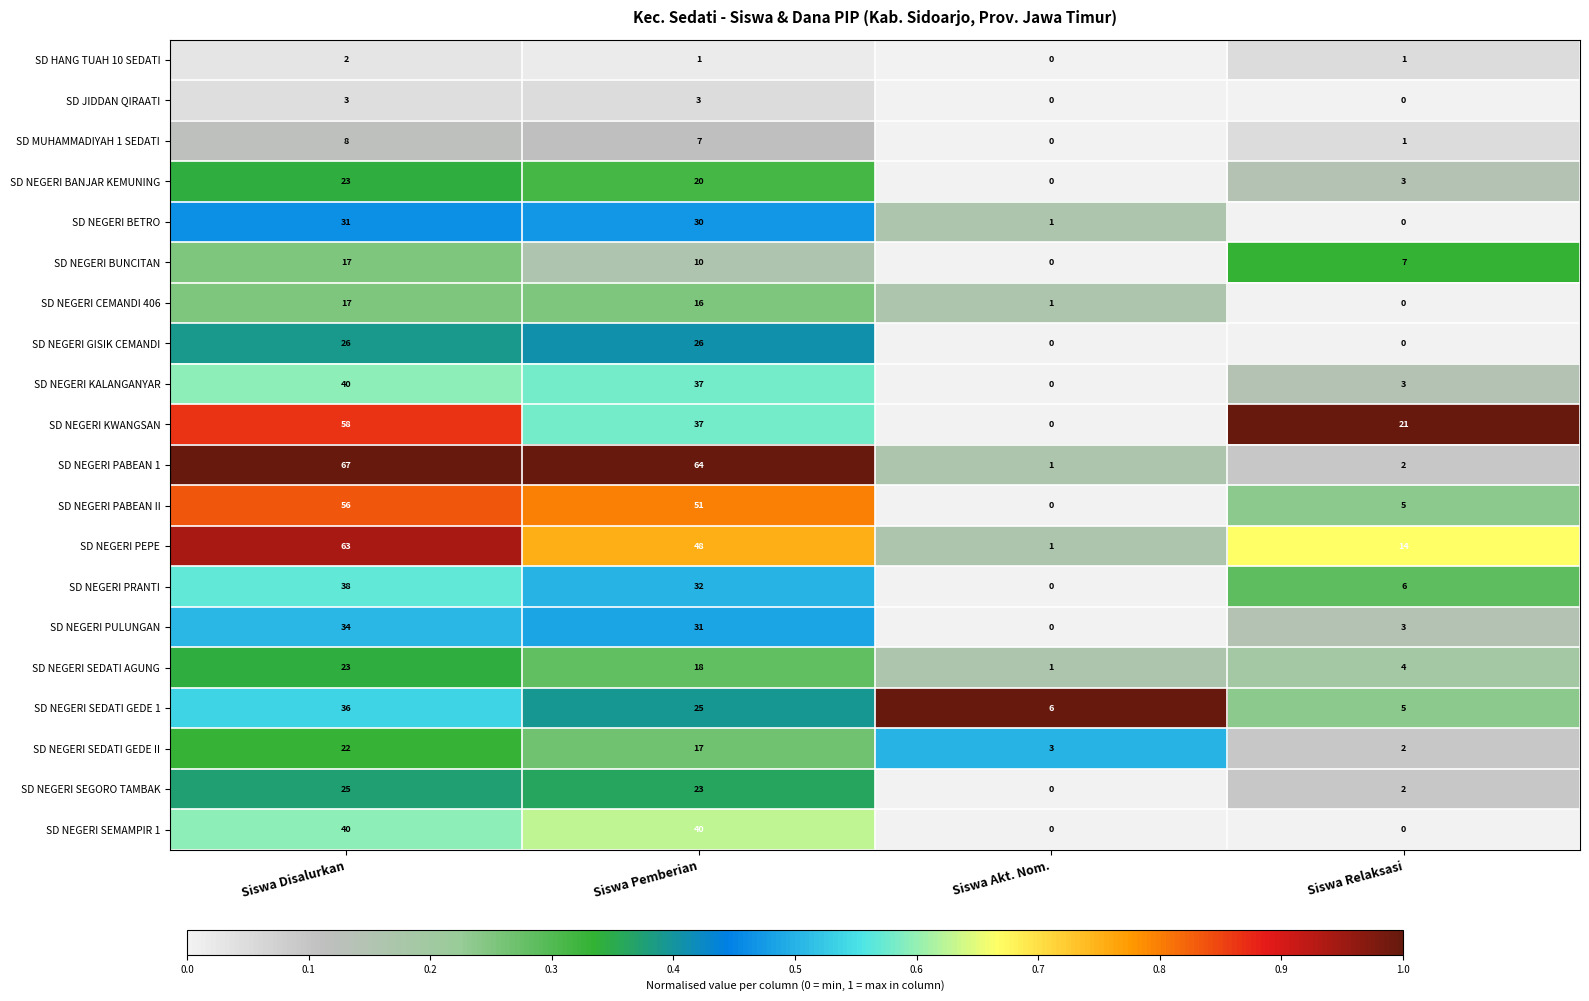

What is the spread (max minus min) of values at Siswa Relaksasi?

21